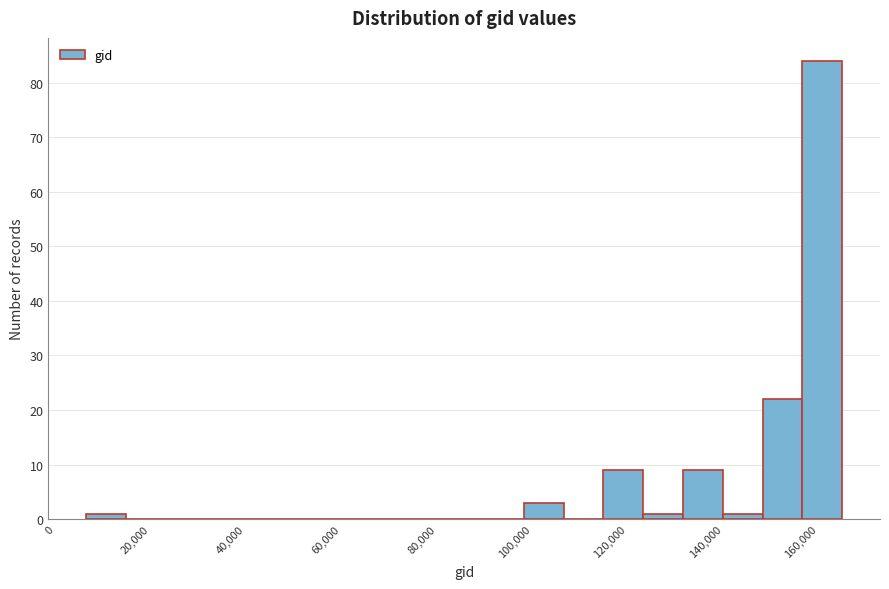

Over which range of the x-axis is the bar tallest?

156000 to 164000